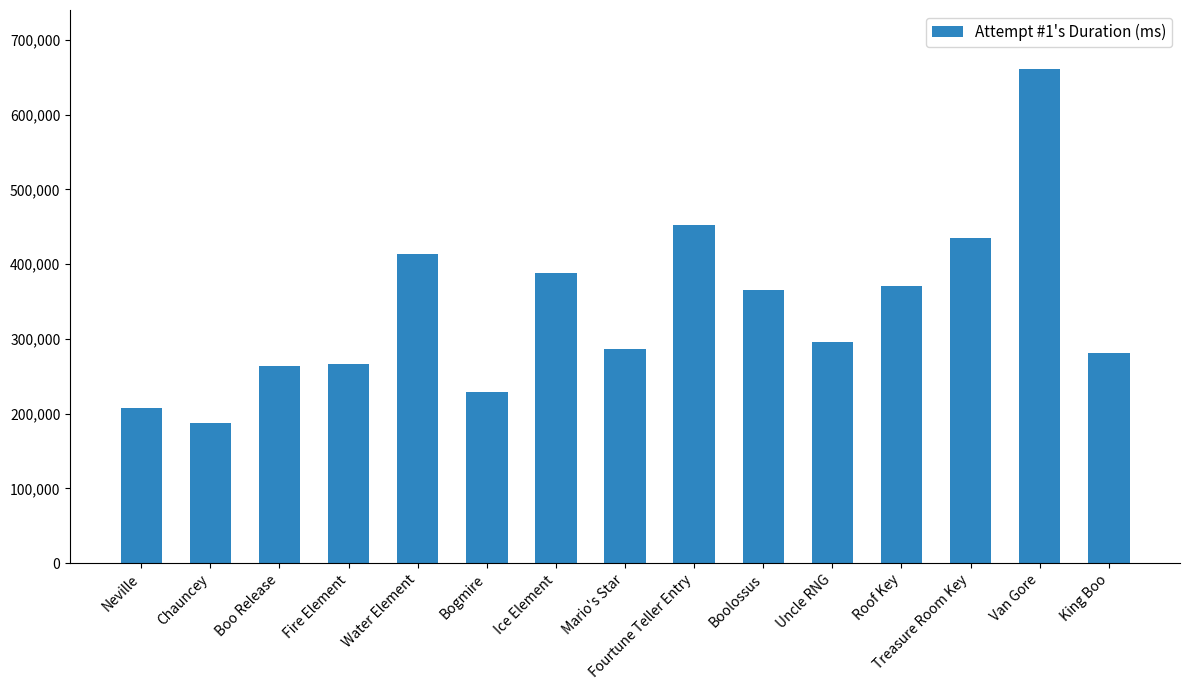

What is the sum of all values?

5103878